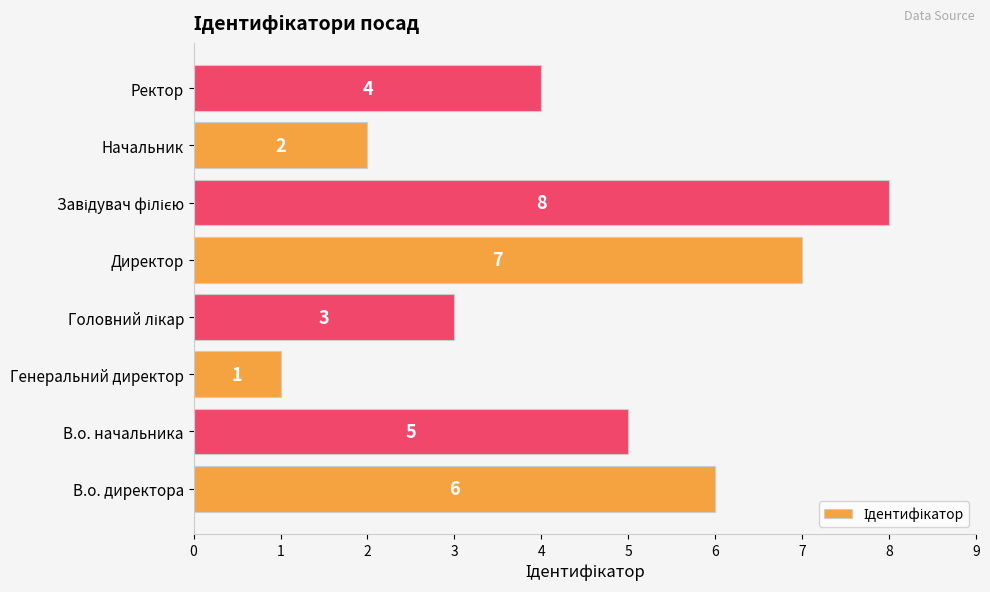

What is the sum of all values?

36